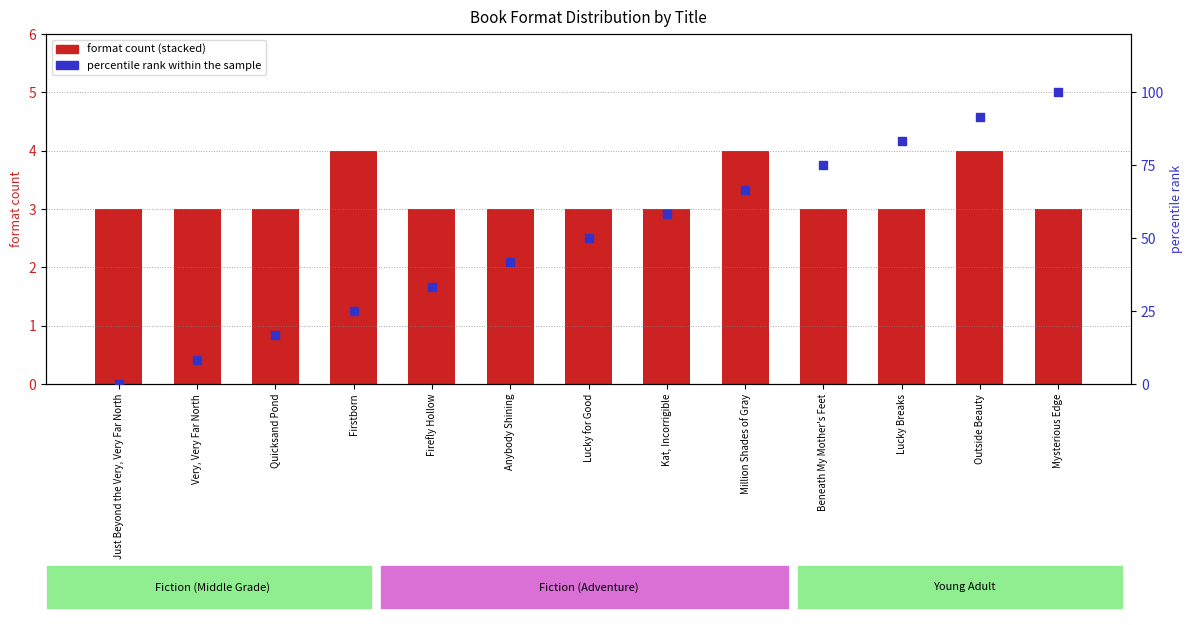

Which series contains the highest Y value?

percentile rank within the sample